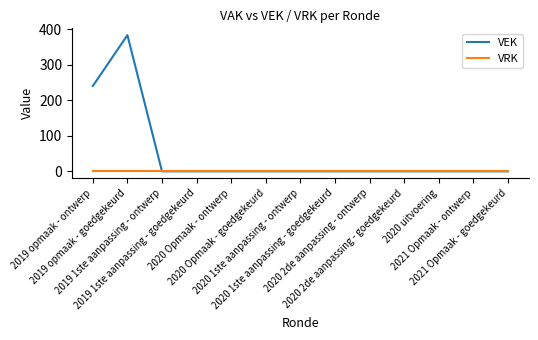

What is the maximum value shown in the chart?

383